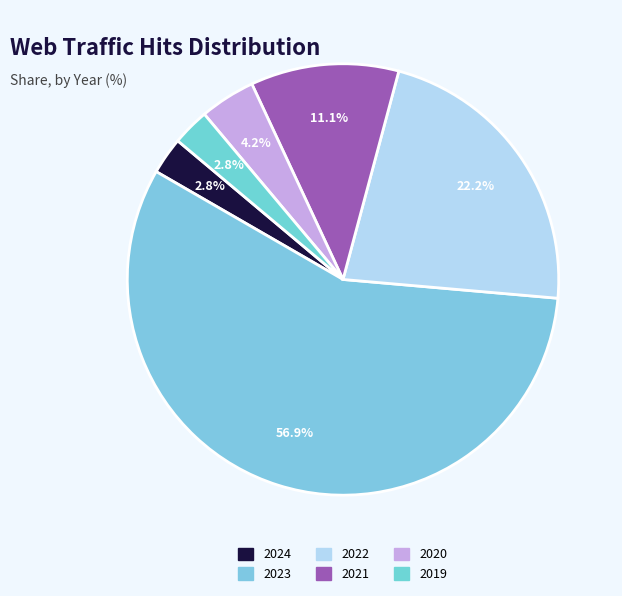

How many slices are in this pie chart?

6